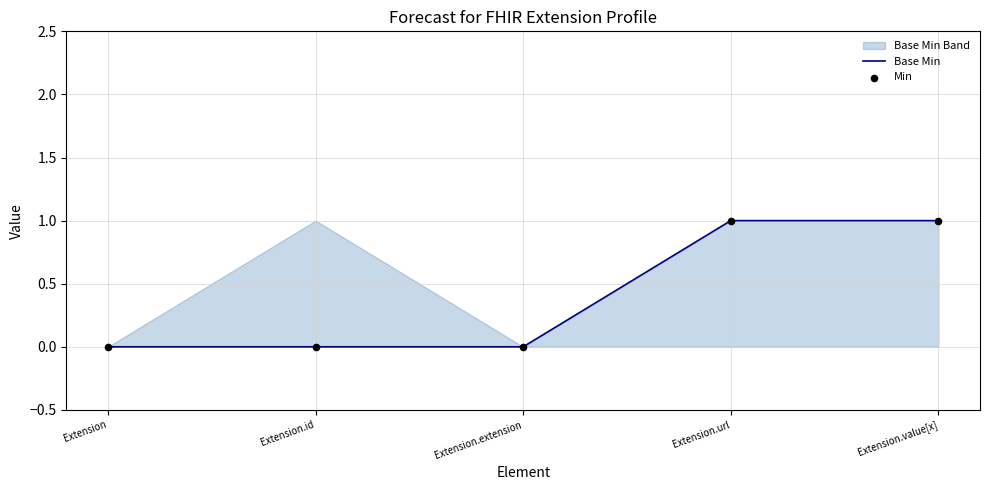

At which category is the sum across all series the highest?

Extension.url